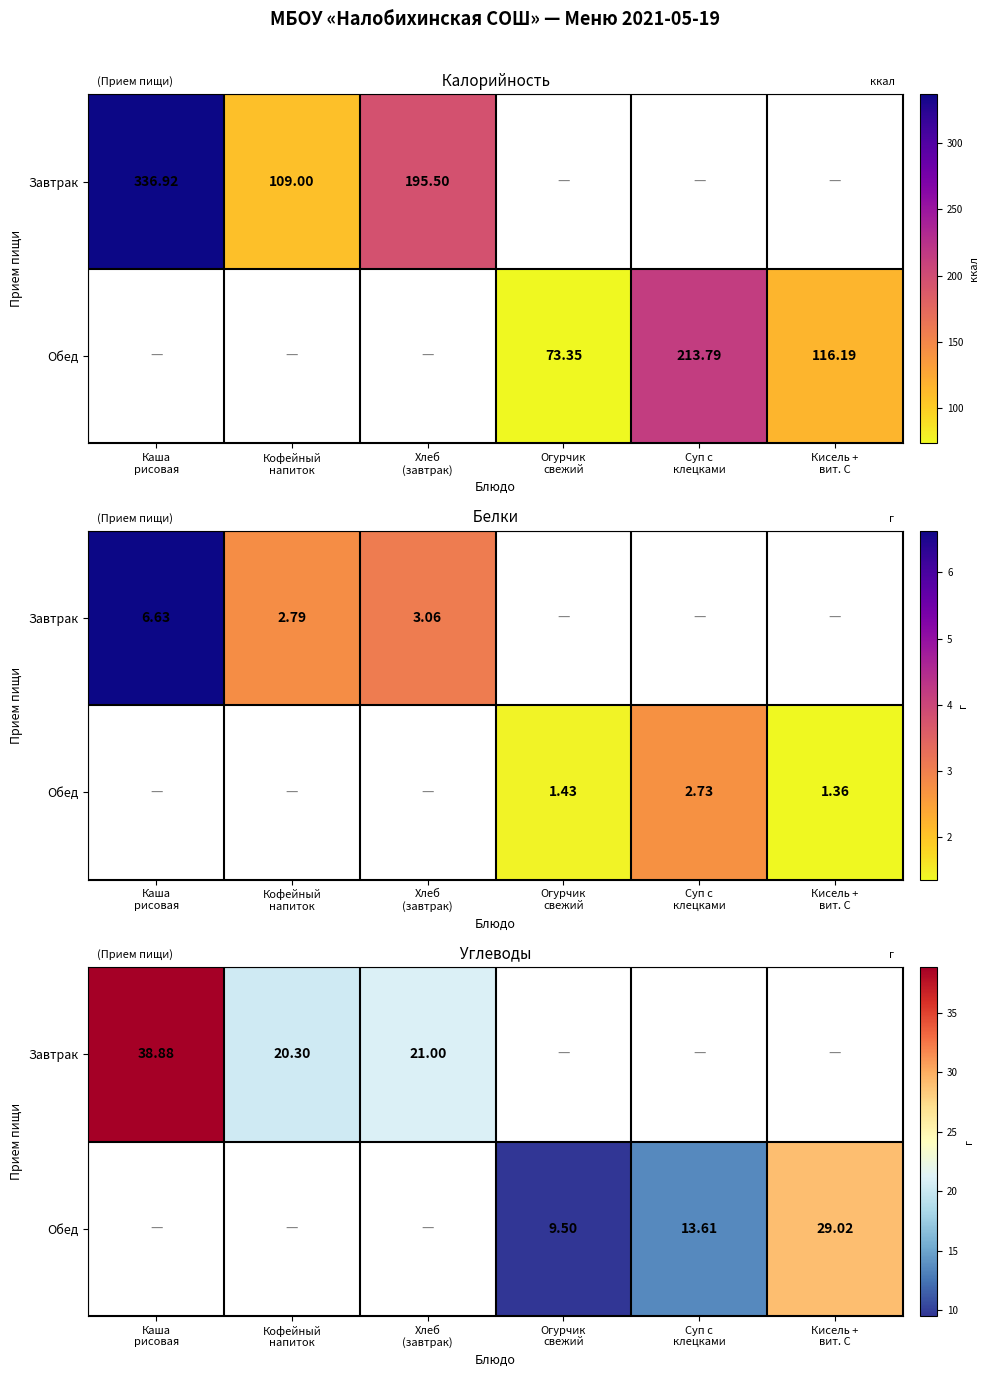

How many values in the Обед series exceed 9?

3